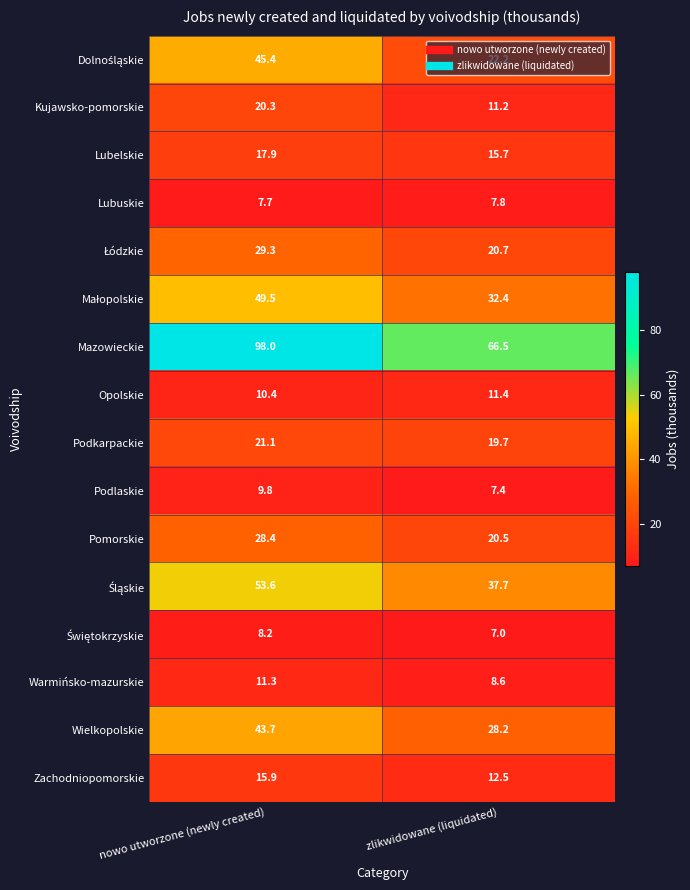

The value of Zachodniopomorskie at zlikwidowane (liquidated) is 12.5. True or false?

True